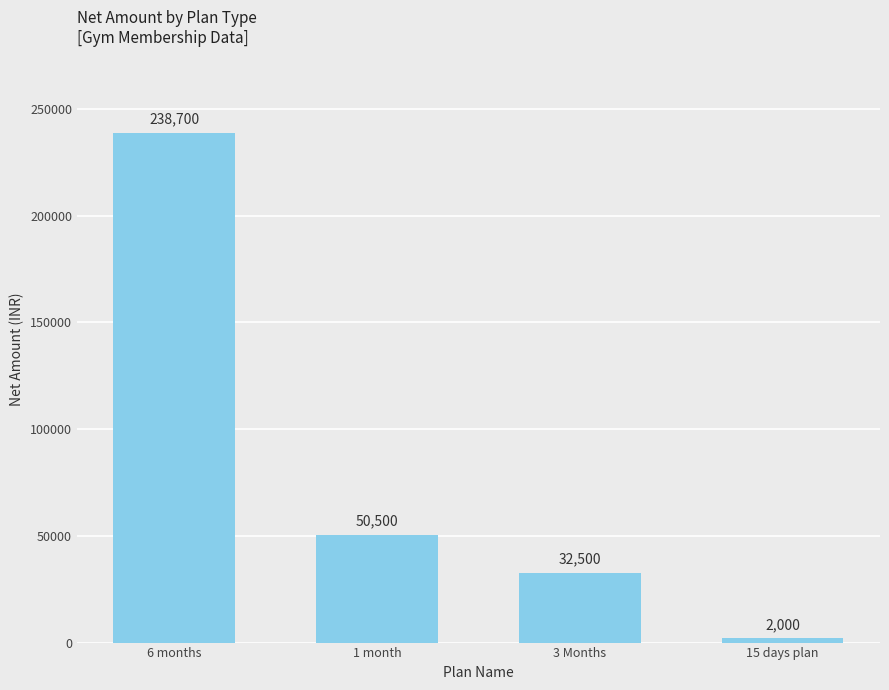

Is it true that the value at 3 Months is 49751?

False